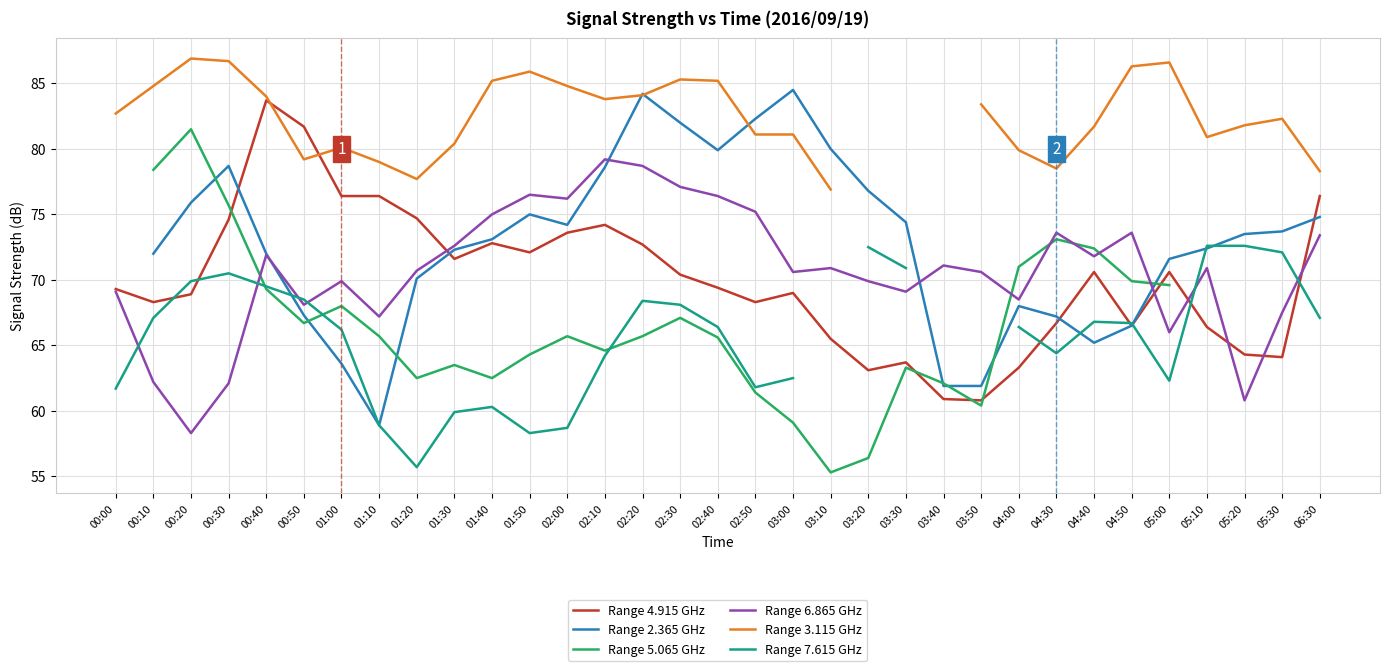

True or false: Range 7.615 GHz and Range 3.115 GHz intersect in this chart.

False